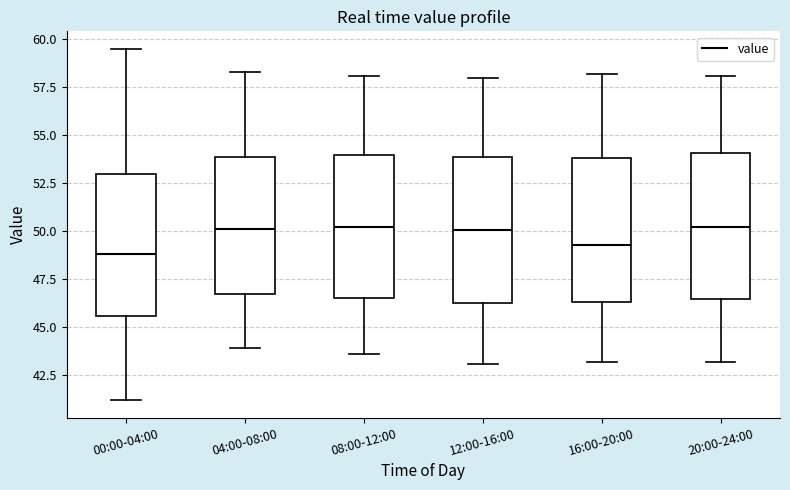

Reading left to right, read every box against the y-axis: the position of its median line, the range the box covers, and the ends of its whiskers. The values are not printed on the chart, so give them approximately, as read against the axis.

00:00-04:00: median 49.0, box 45.5 to 53.0, whiskers 41.0 to 59.5
04:00-08:00: median 50.0, box 46.5 to 54.0, whiskers 44.0 to 58.5
08:00-12:00: median 50.0, box 46.5 to 54.0, whiskers 43.5 to 58.0
12:00-16:00: median 50.0, box 46.5 to 54.0, whiskers 43.0 to 58.0
16:00-20:00: median 49.5, box 46.5 to 54.0, whiskers 43.0 to 58.0
20:00-24:00: median 50.0, box 46.5 to 54.0, whiskers 43.0 to 58.0